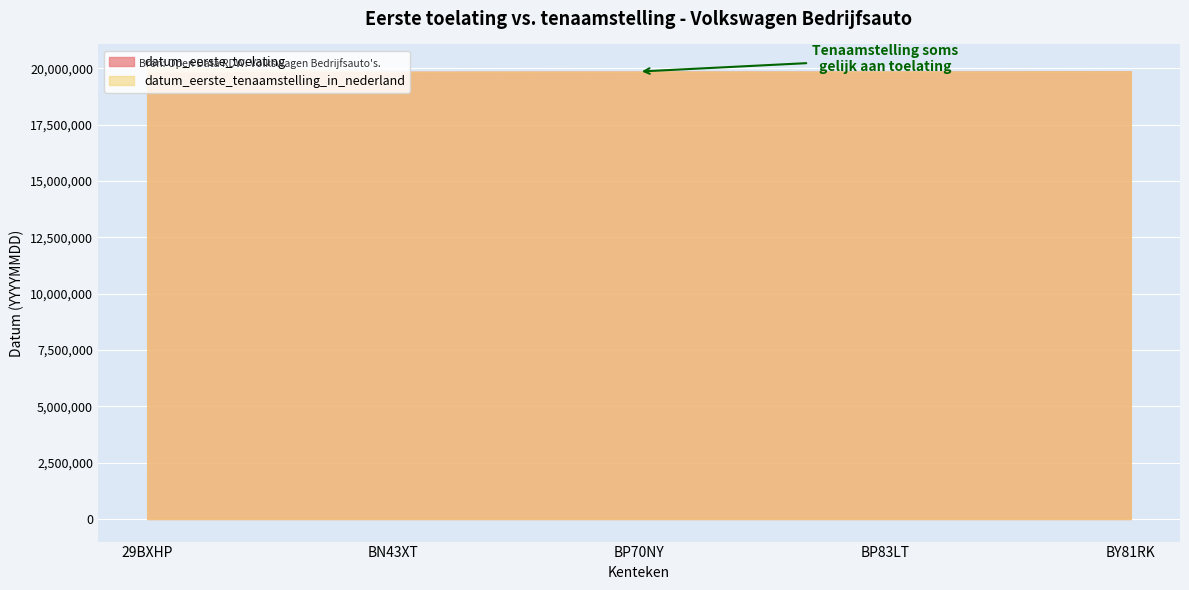

Reading left to right, transcribe all the data shown in this chart.

datum_eerste_toelating: 29BXHP=19810520	BN43XT=19851113	BP70NY=19860109	BP83LT=19860106	BY81RK=19871117
datum_eerste_tenaamstelling_in_nederland: 29BXHP=20060223	BN43XT=19851113	BP70NY=19860109	BP83LT=19860106	BY81RK=19871117